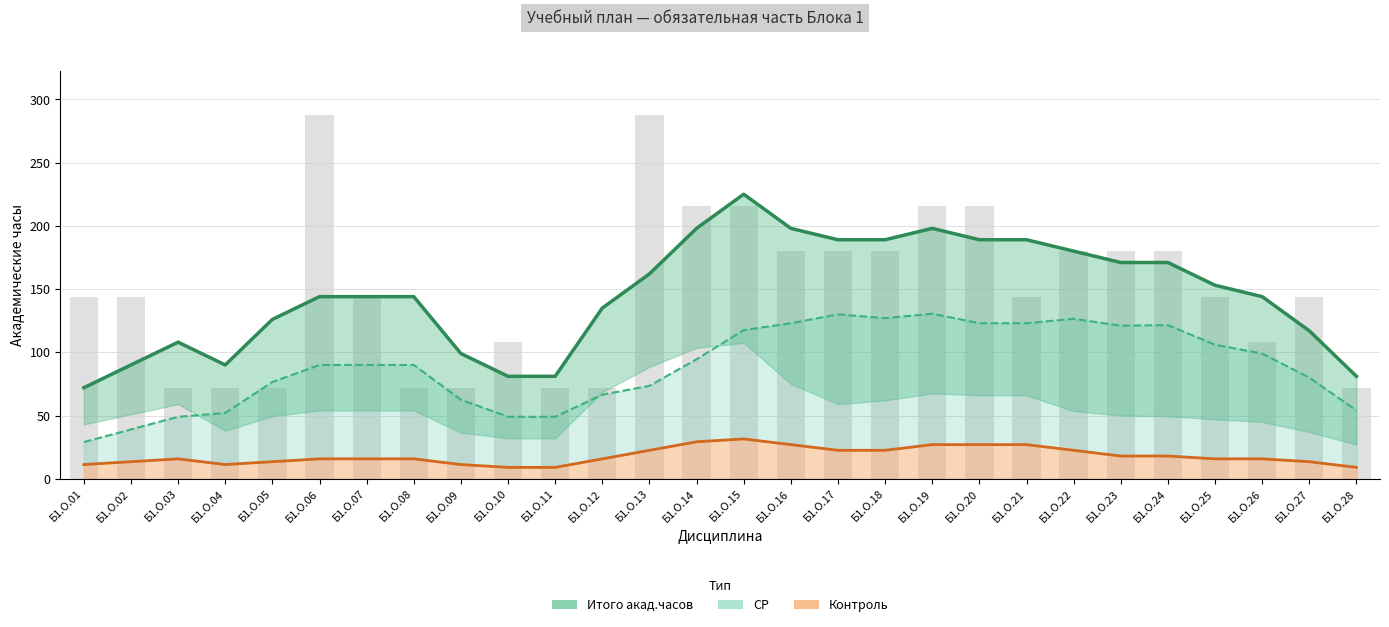

Reading right to left, what are all the values shown in this chart?

Итого акад.часов: Б1.О.28=81.0	Б1.О.27=117.0	Б1.О.26=144.0	Б1.О.25=153.0	Б1.О.24=171.0	Б1.О.23=171.0	Б1.О.22=180.0	Б1.О.21=189.0	Б1.О.20=189.0	Б1.О.19=198.0	Б1.О.18=189.0	Б1.О.17=189.0	Б1.О.16=198.0	Б1.О.15=225.0	Б1.О.14=198.0	Б1.О.13=162.0	Б1.О.12=135.0	Б1.О.11=81.0	Б1.О.10=81.0	Б1.О.09=99.0	Б1.О.08=144.0	Б1.О.07=144.0	Б1.О.06=144.0	Б1.О.05=126.0	Б1.О.04=90.0	Б1.О.03=108.0	Б1.О.02=90.0	Б1.О.01=72.0
СР: Б1.О.28=54.0	Б1.О.27=80.0	Б1.О.26=99.0	Б1.О.25=106.0	Б1.О.24=121.5	Б1.О.23=121.0	Б1.О.22=126.5	Б1.О.21=123.0	Б1.О.20=123.0	Б1.О.19=130.5	Б1.О.18=127.0	Б1.О.17=130.0	Б1.О.16=123.0	Б1.О.15=117.5	Б1.О.14=94.5	Б1.О.13=73.5	Б1.О.12=66.5	Б1.О.11=49.0	Б1.О.10=49.0	Б1.О.09=62.5	Б1.О.08=90.0	Б1.О.07=90.0	Б1.О.06=90.0	Б1.О.05=76.5	Б1.О.04=52.0	Б1.О.03=49.0	Б1.О.02=39.0	Б1.О.01=29.0
Контроль: Б1.О.28=9.0	Б1.О.27=13.5	Б1.О.26=15.8	Б1.О.25=15.8	Б1.О.24=18.0	Б1.О.23=18.0	Б1.О.22=22.5	Б1.О.21=27.0	Б1.О.20=27.0	Б1.О.19=27.0	Б1.О.18=22.5	Б1.О.17=22.5	Б1.О.16=27.0	Б1.О.15=31.5	Б1.О.14=29.2	Б1.О.13=22.5	Б1.О.12=15.8	Б1.О.11=9.0	Б1.О.10=9.0	Б1.О.09=11.2	Б1.О.08=15.8	Б1.О.07=15.8	Б1.О.06=15.8	Б1.О.05=13.5	Б1.О.04=11.2	Б1.О.03=15.8	Б1.О.02=13.5	Б1.О.01=11.2